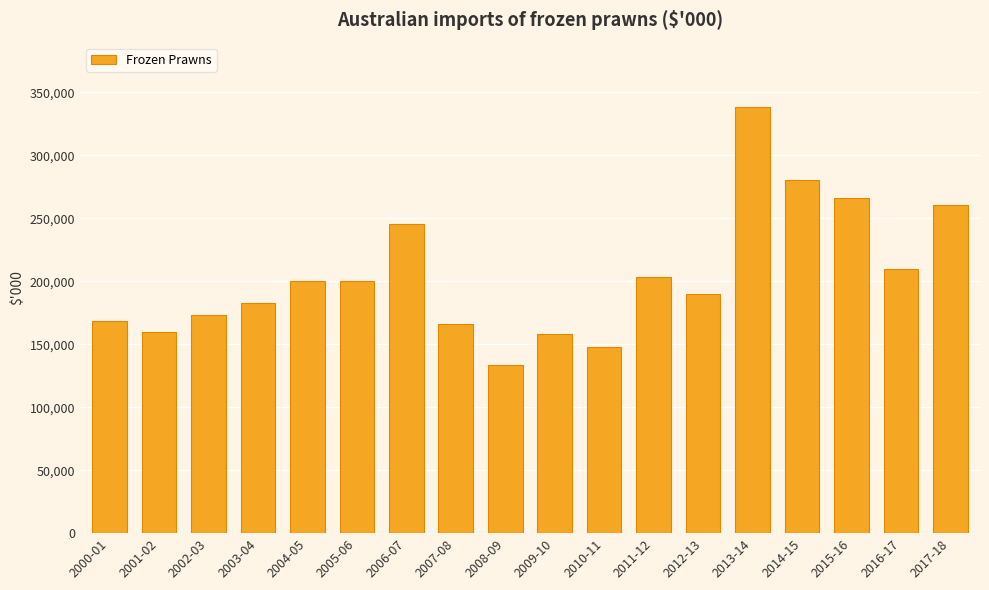

What is the approximate value at 2012-13?

190088.9